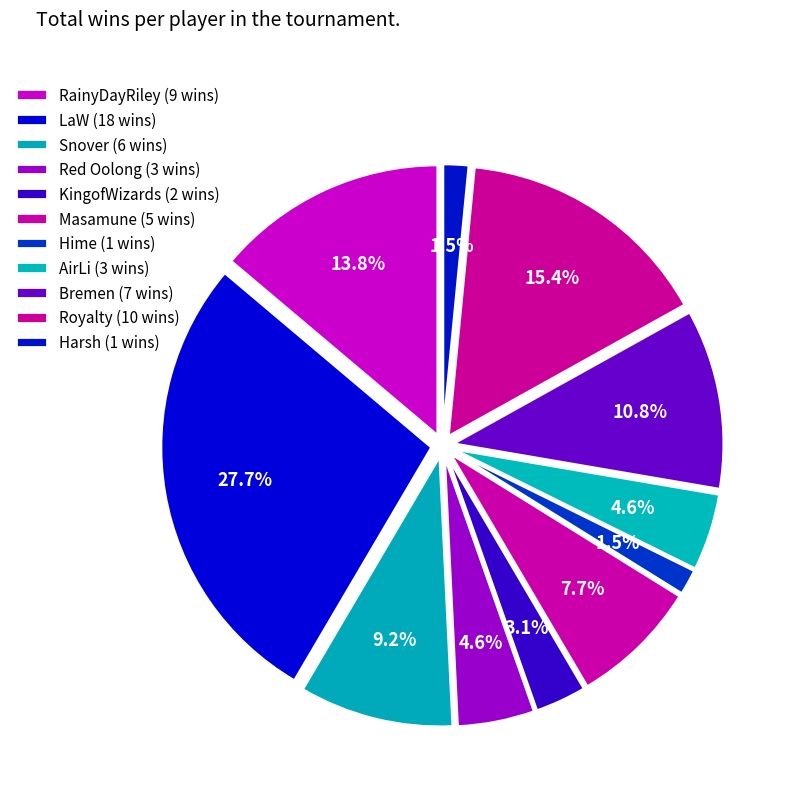

How many segments does this pie chart have?

11